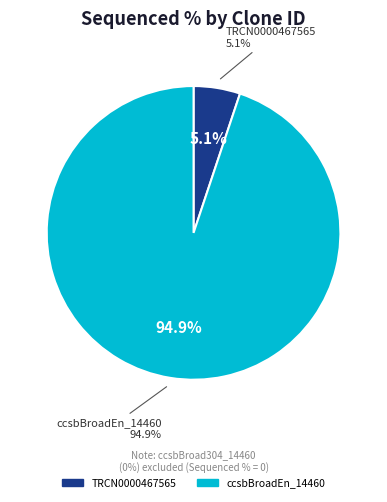

Combined, do ccsbBroad304_14460 and TRCN0000467565 account for over 50%?

No